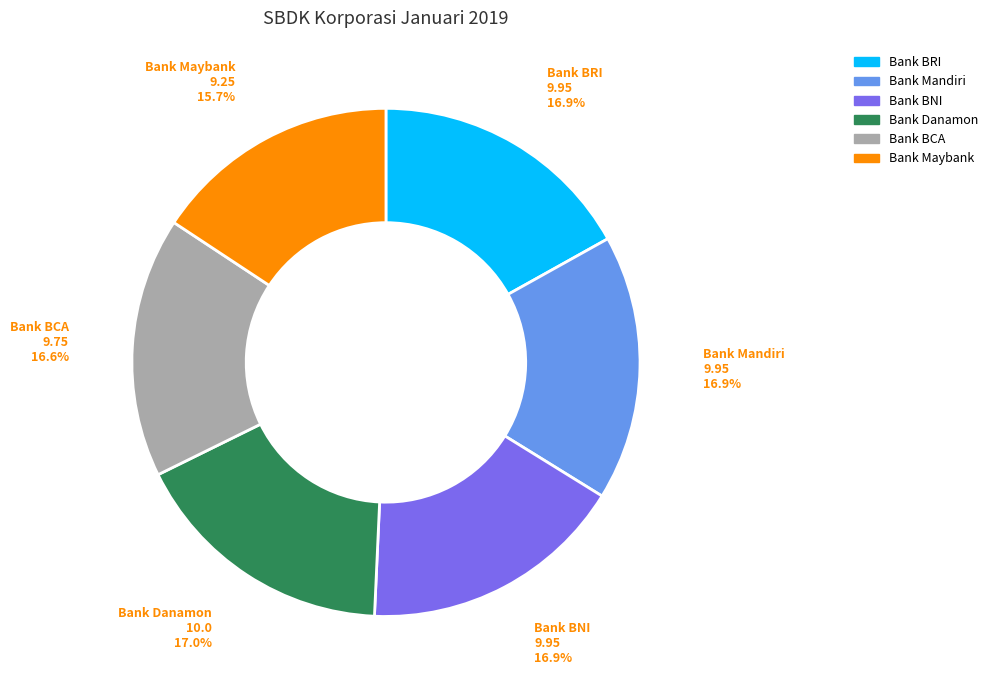

Does any single category account for the majority?

No